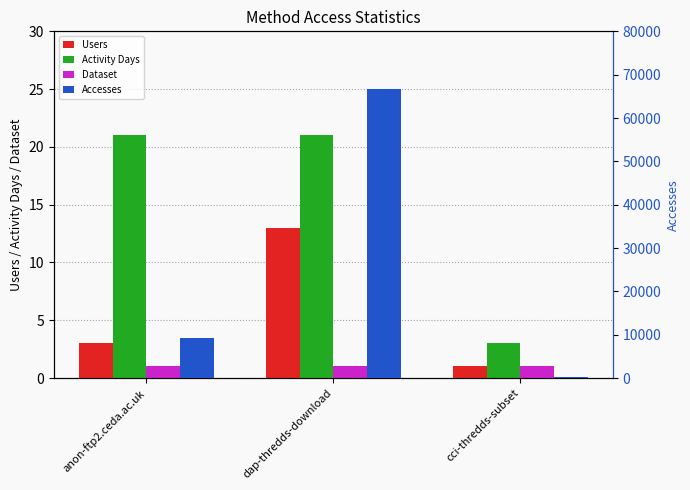

What is the label of the 1st bar from the left?

anon-ftp2.ceda.ac.uk